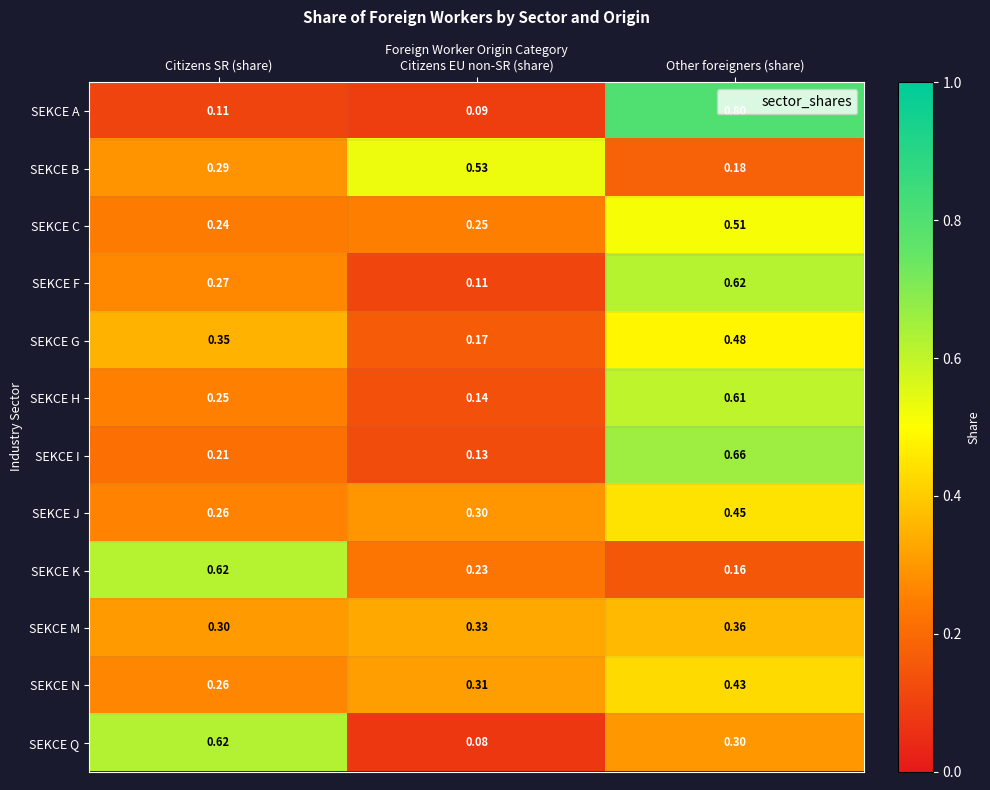

Which series changed the most between Citizens EU non-SR (share) and Other foreigners (share)?

SEKCE A